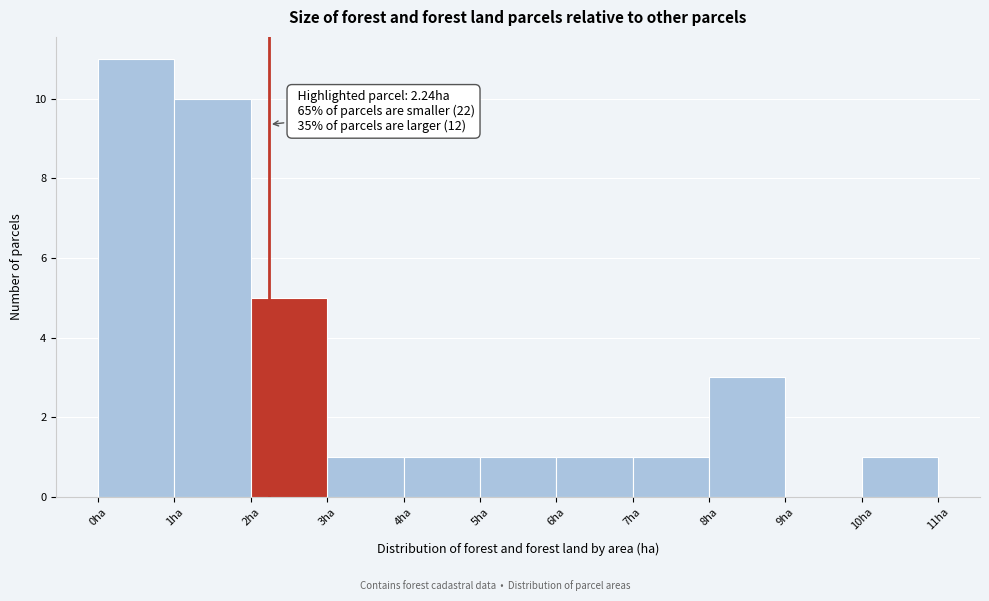

Which range on the x-axis has the tallest bar?

0 to 1